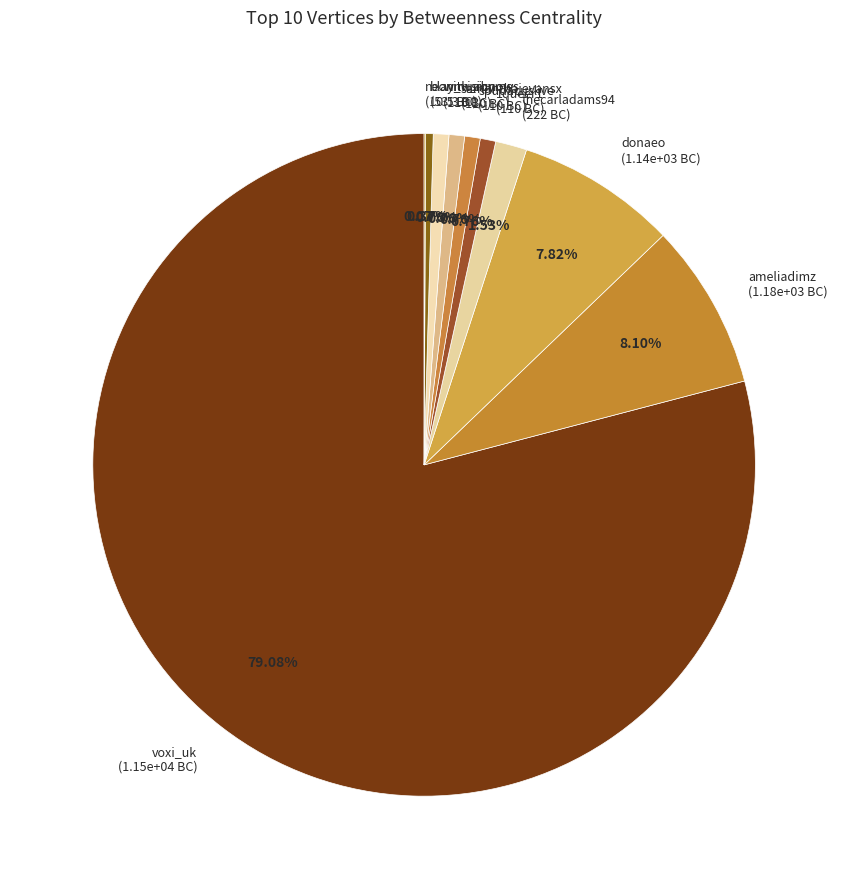

Do ameliadimz and voxi_uk together represent more than half of the pie?

Yes